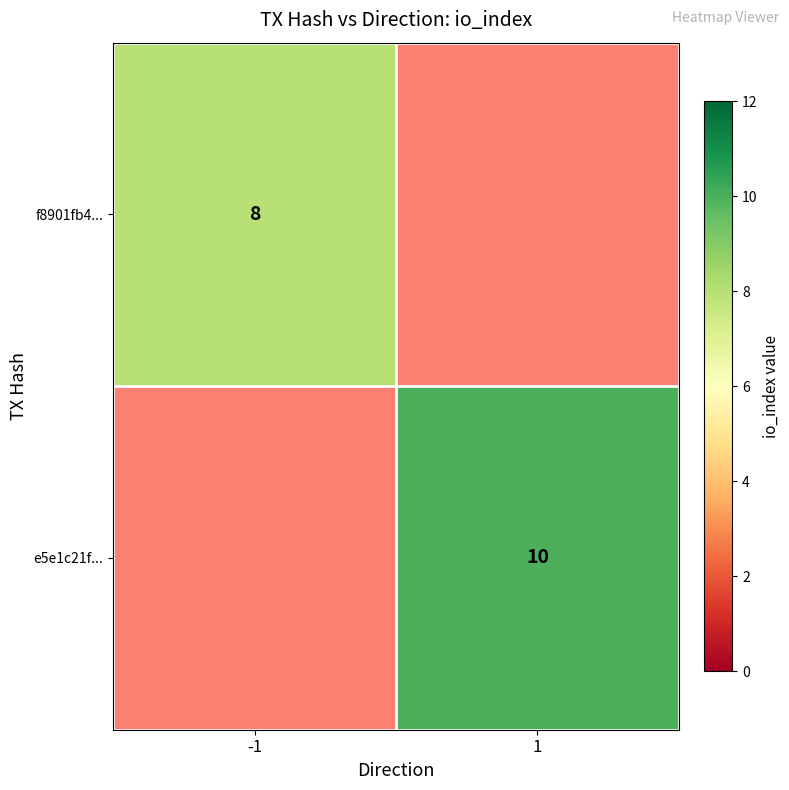

What is the smallest value displayed?

8.0